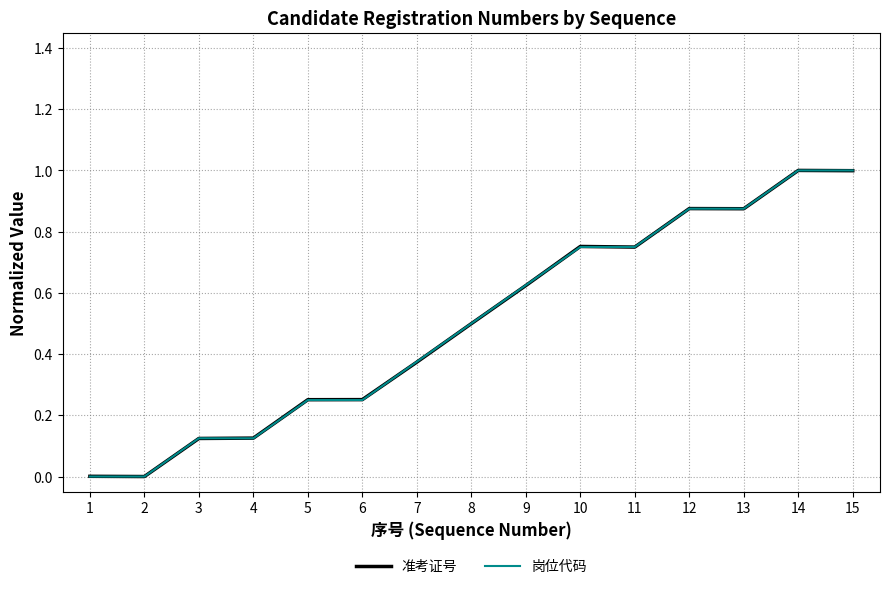

The 准考证号 series shows 0.4 at 6. True or false?

False